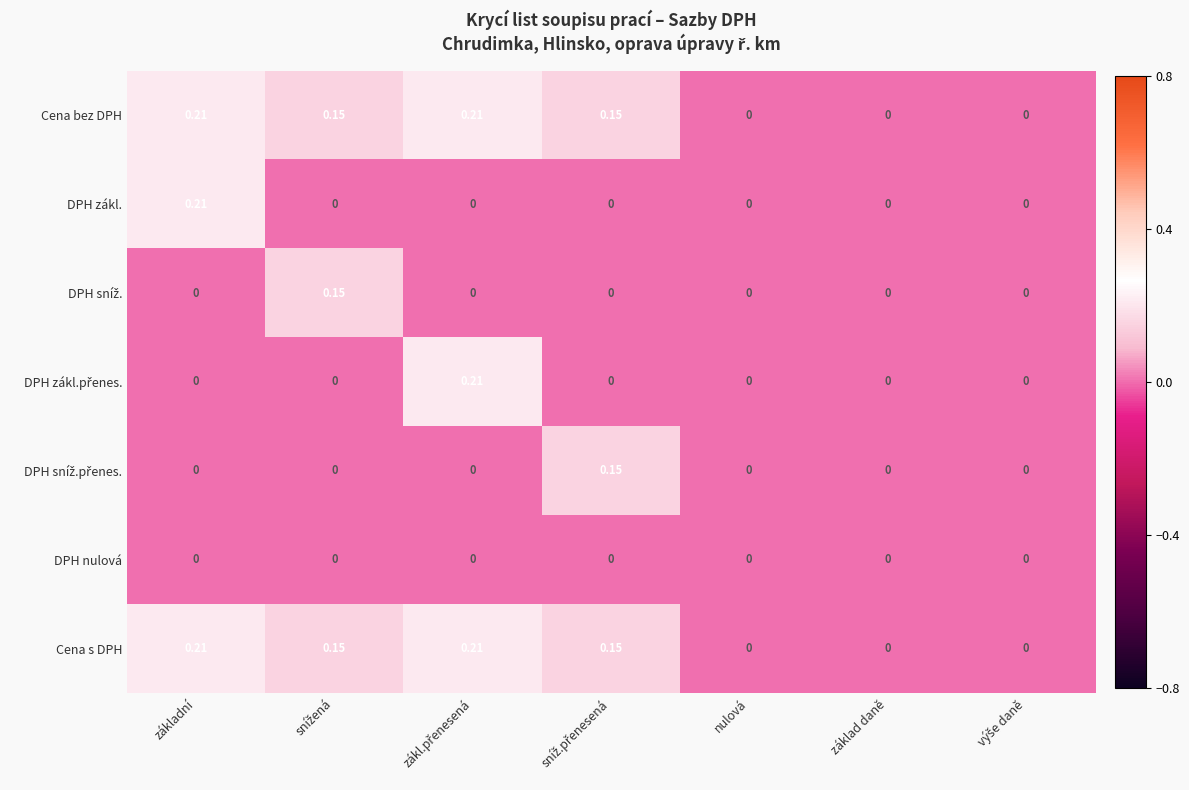

Is the value of DPH nulová at nulová greater than the value of Cena bez DPH at základní?

No